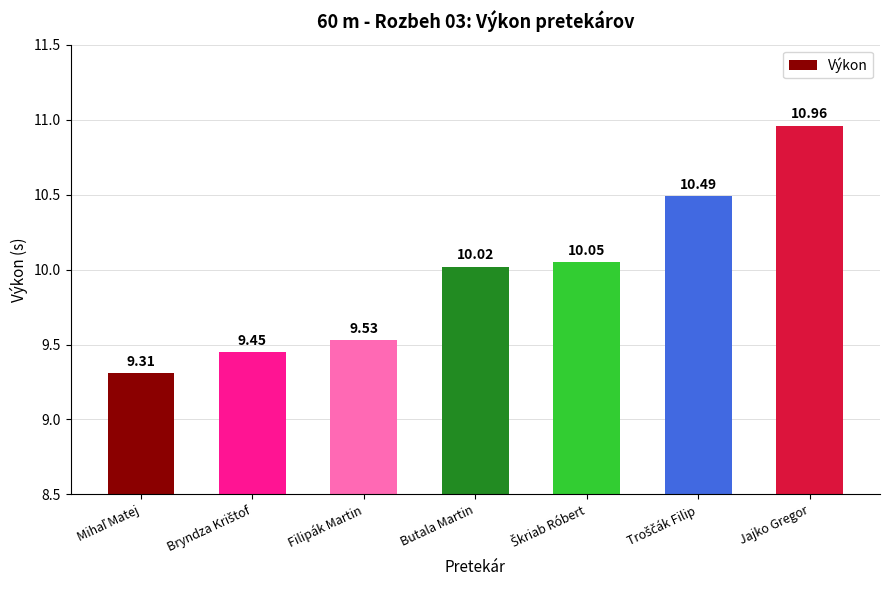

What is the average value?

10.0